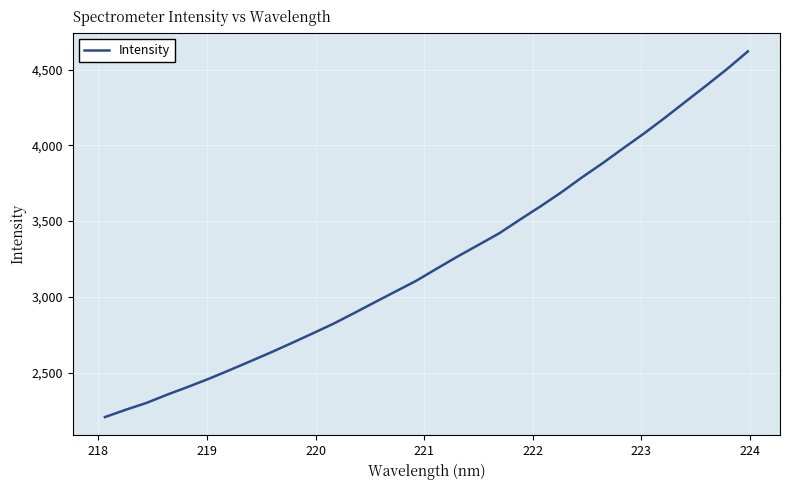

What is the greatest value displayed?

4620.1